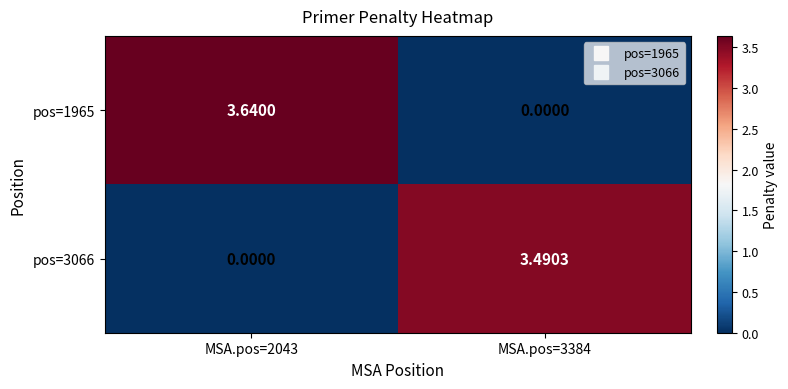

At MSA.pos=2043, list the series in order from smallest to largest.

pos=3066, pos=1965